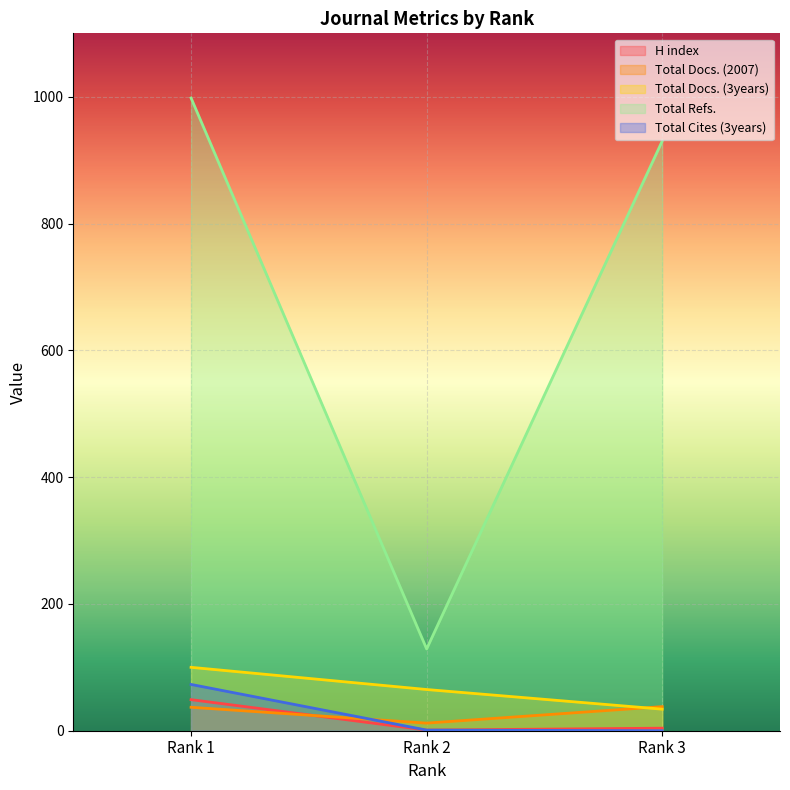

Is it true that Total Docs. (2007) equals 65 at Rank 1?

False